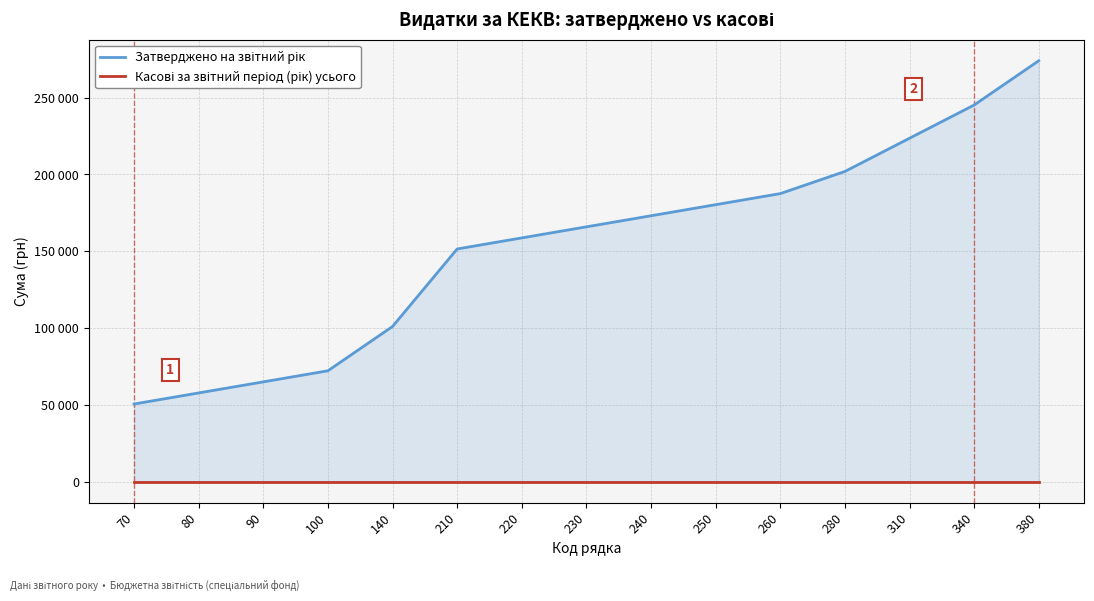

Reading left to right, what are all the values shown in this chart?

Затверджено на звітний рік: 70=50483.7	80=57695.7	90=64907.7	100=72119.6	140=100967.5	210=151451.2	220=158663.1	230=165875.1	240=173087.1	250=180299.0	260=187511.0	280=201934.9	310=223570.8	340=245206.7	380=274054.5
Касові за звітний період (рік) усього: 70=0.0	80=0.0	90=0.0	100=0.0	140=0.0	210=0.0	220=0.0	230=0.0	240=0.0	250=0.0	260=0.0	280=0.0	310=0.0	340=0.0	380=0.0